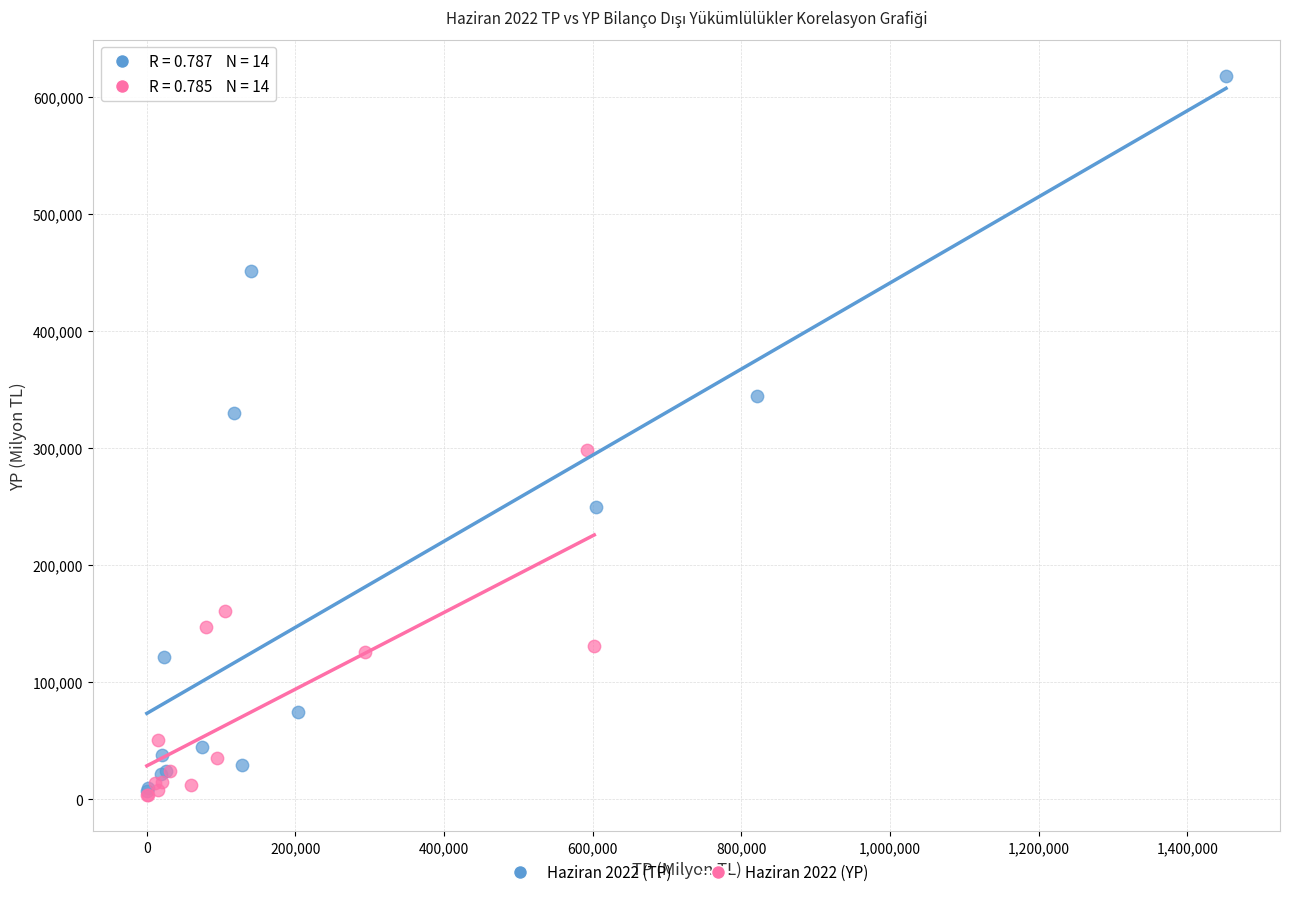

Which series reaches the maximum Y coordinate?

Haziran 2022 (TP)